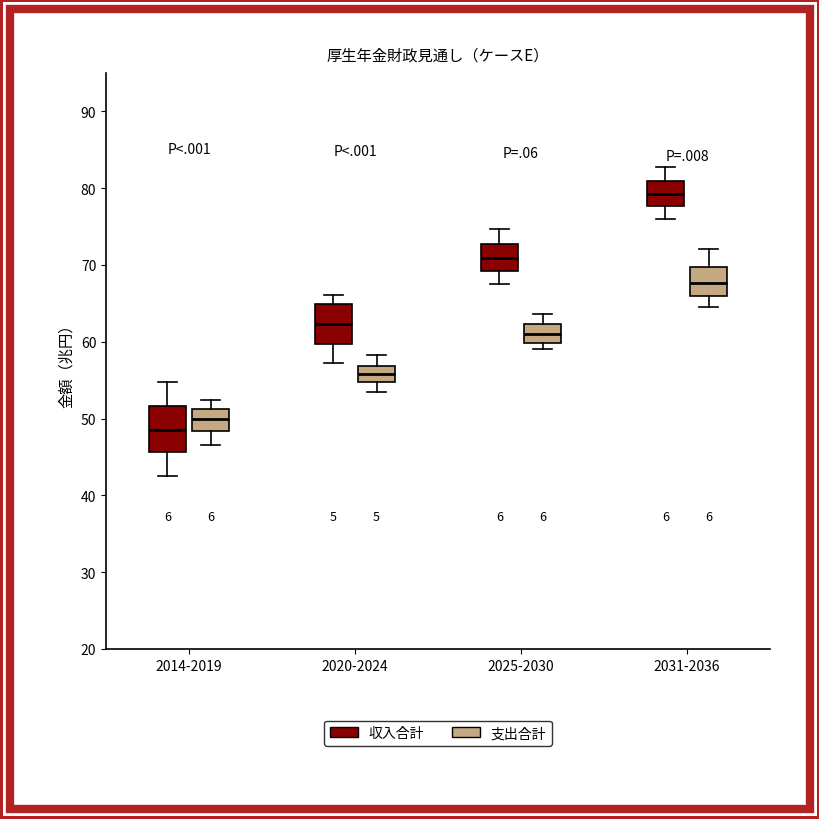

Reading left to right, transcribe this box plot: for each box, give where its median line is, the range the box spans, and where its two whiskers end, as read against the y-axis. The values are not printed on the chart, so give them approximately, as read against the axis.

2014-2019 (収入合計): median 49, box 46 to 52, whiskers 43 to 55
2014-2019 (支出合計): median 50, box 48 to 51, whiskers 47 to 52
2020-2024 (収入合計): median 62, box 60 to 65, whiskers 57 to 66
2020-2024 (支出合計): median 56, box 55 to 57, whiskers 53 to 58
2025-2030 (収入合計): median 71, box 69 to 73, whiskers 67 to 75
2025-2030 (支出合計): median 61, box 60 to 62, whiskers 59 to 64
2031-2036 (収入合計): median 79, box 78 to 81, whiskers 76 to 83
2031-2036 (支出合計): median 68, box 66 to 70, whiskers 65 to 72